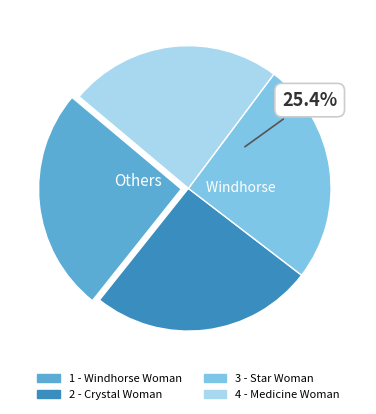

Which slice is the smallest?

4 - Medicine Woman